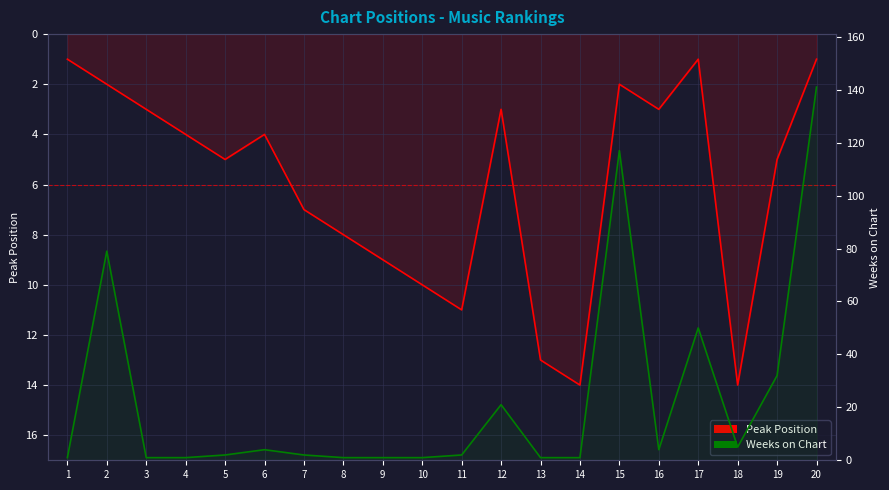

What is the difference between the second highest and second lowest values in the Peak Position series?

13